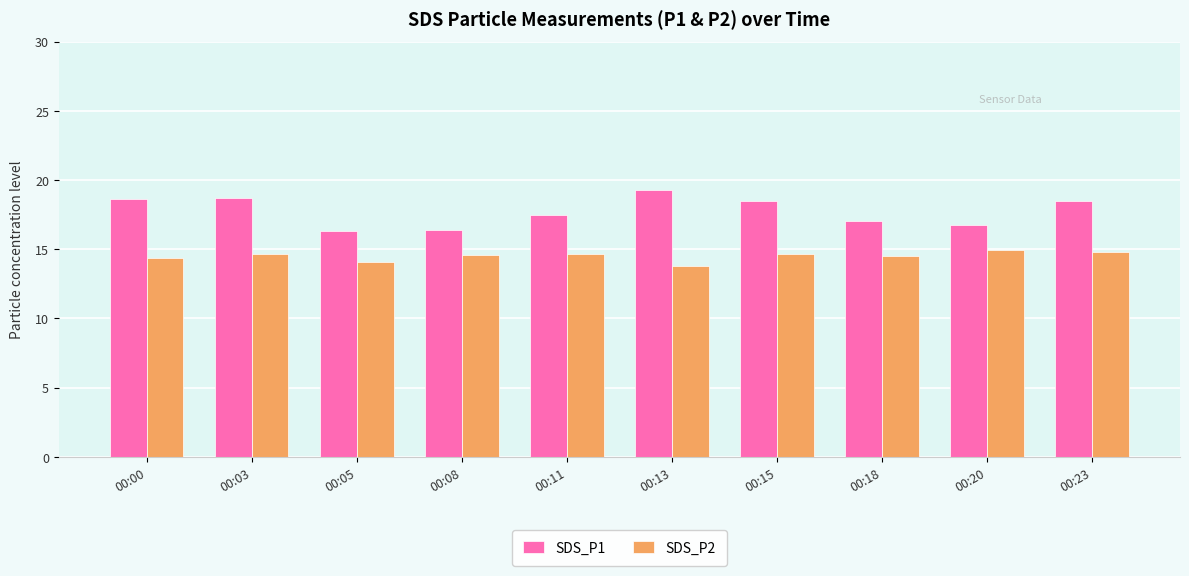

The SDS_P1 series shows 10.8 at 00:13. True or false?

False